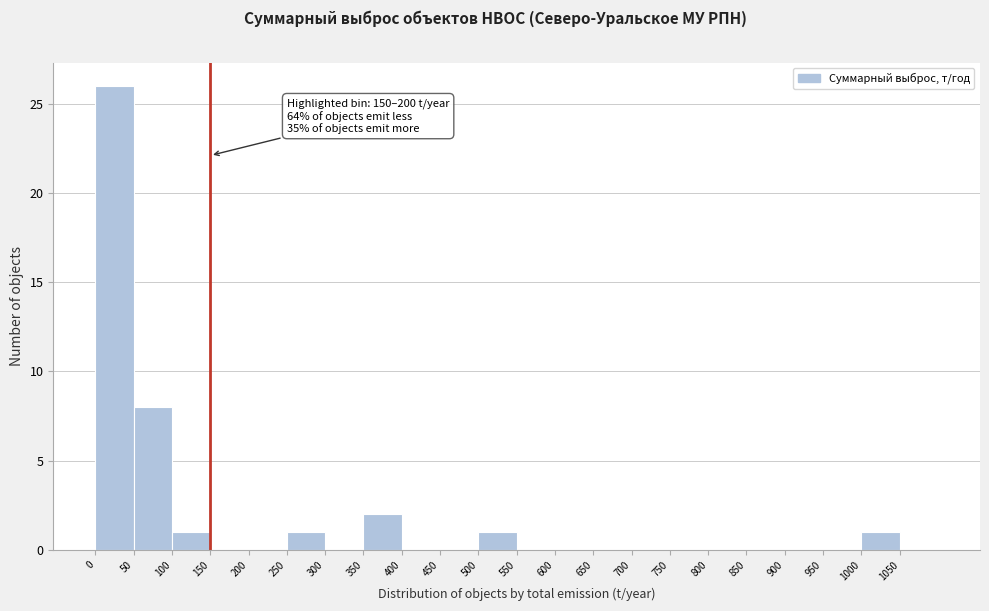

Over which range of the x-axis is the bar tallest?

0 to 50